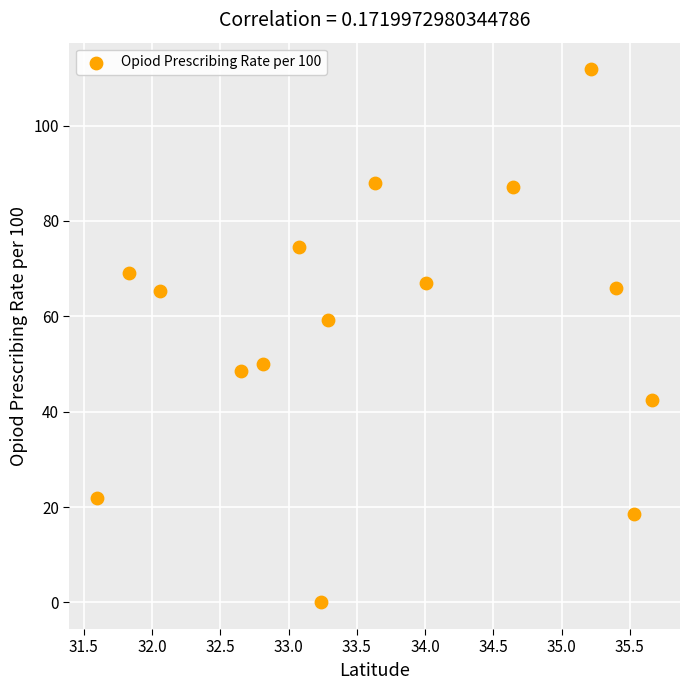

What is the range of Y values (max minus min)?

111.8